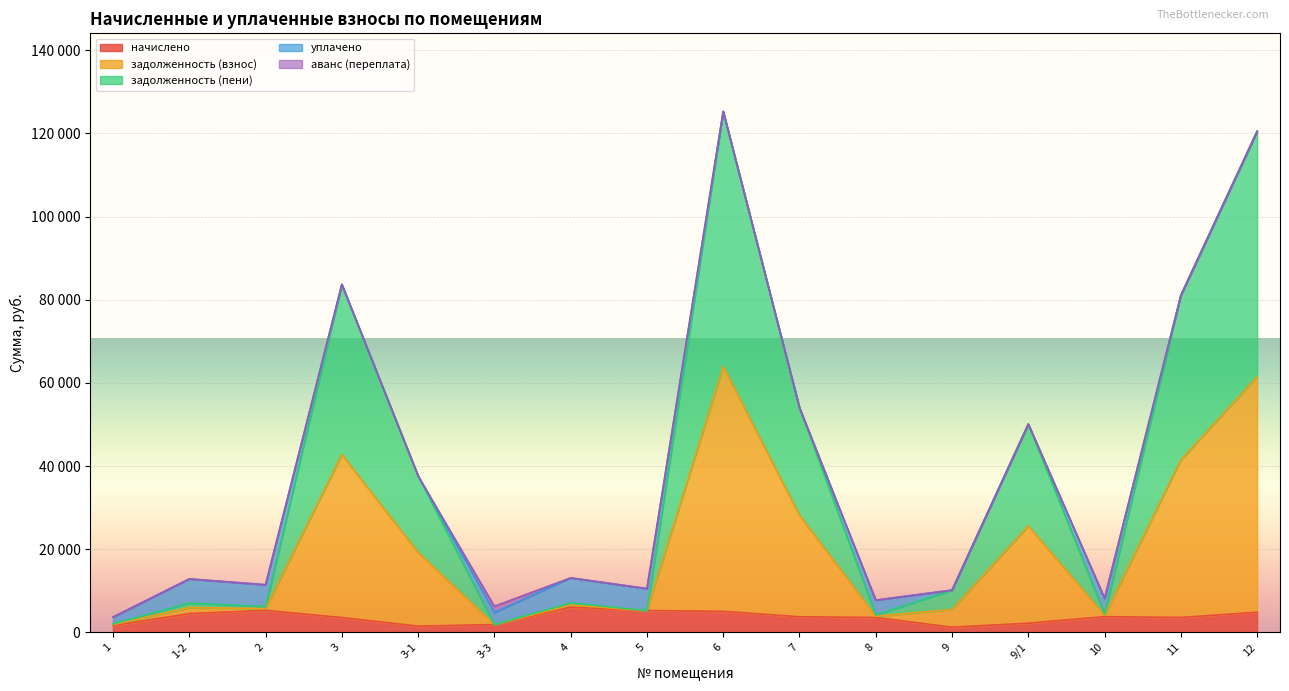

Where does the задолженность (взнос) series first go above 10180?

3